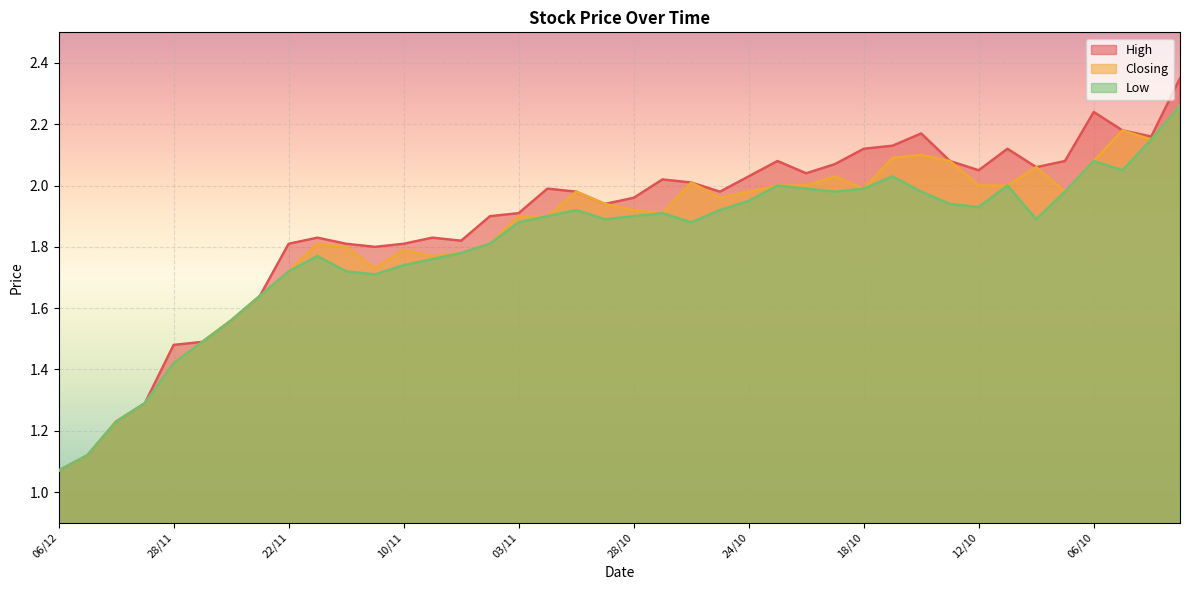

Read the Low value at 07/10.

2.0